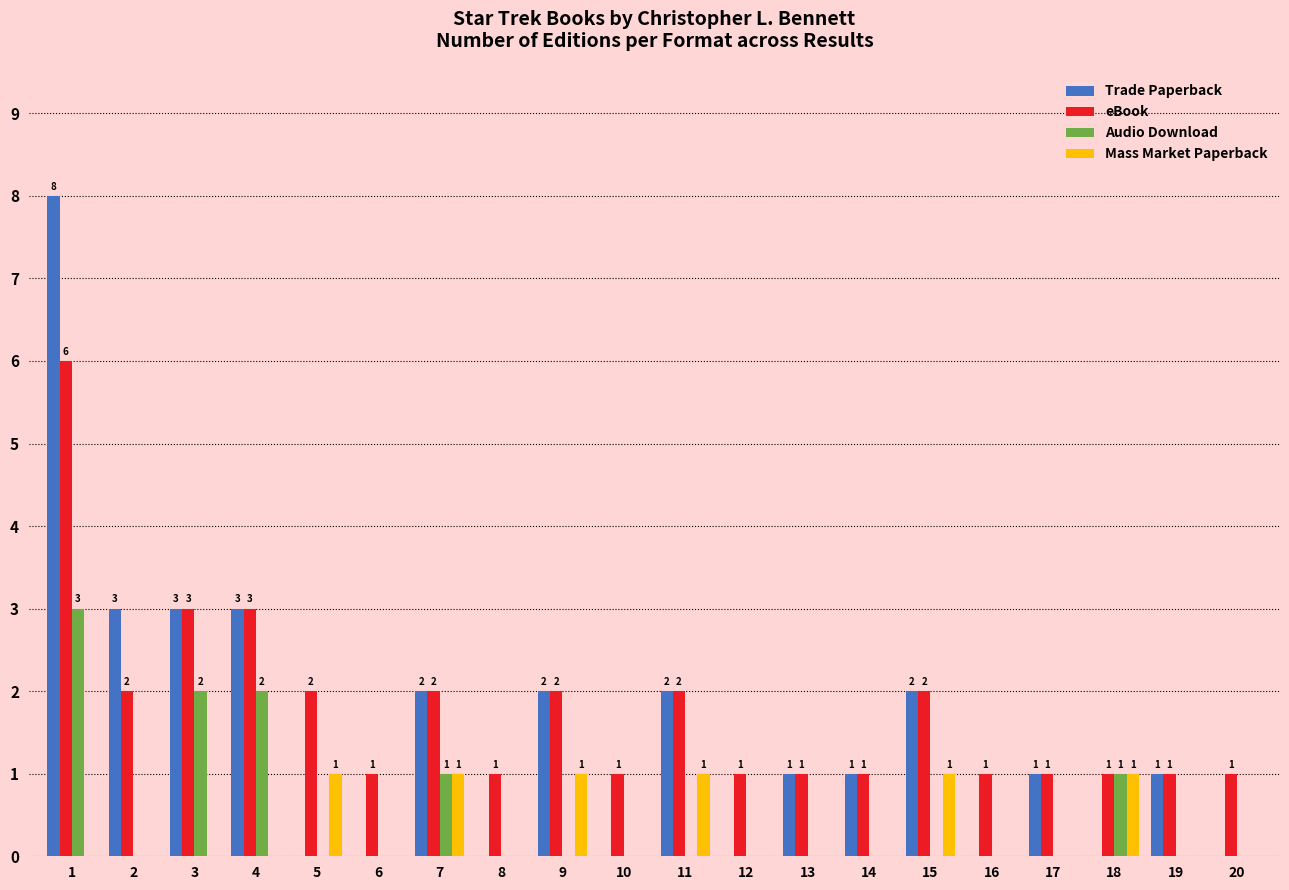

How many Mass Market Paperback values are between 0 and 1?

20